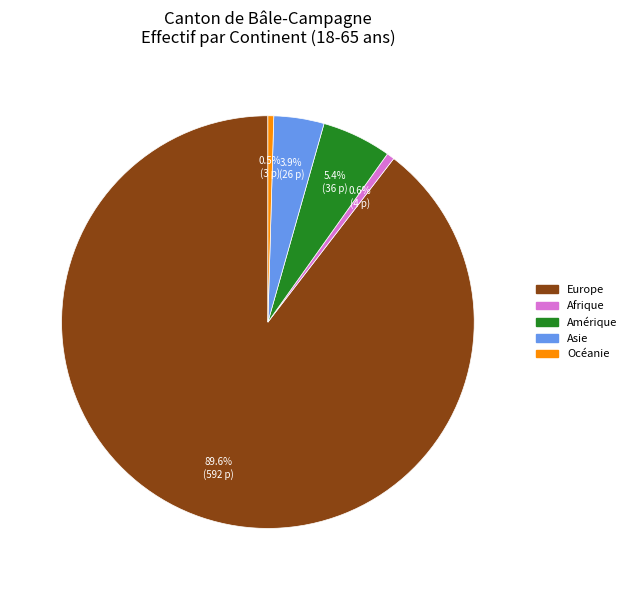

Which category accounts for the majority?

Europe